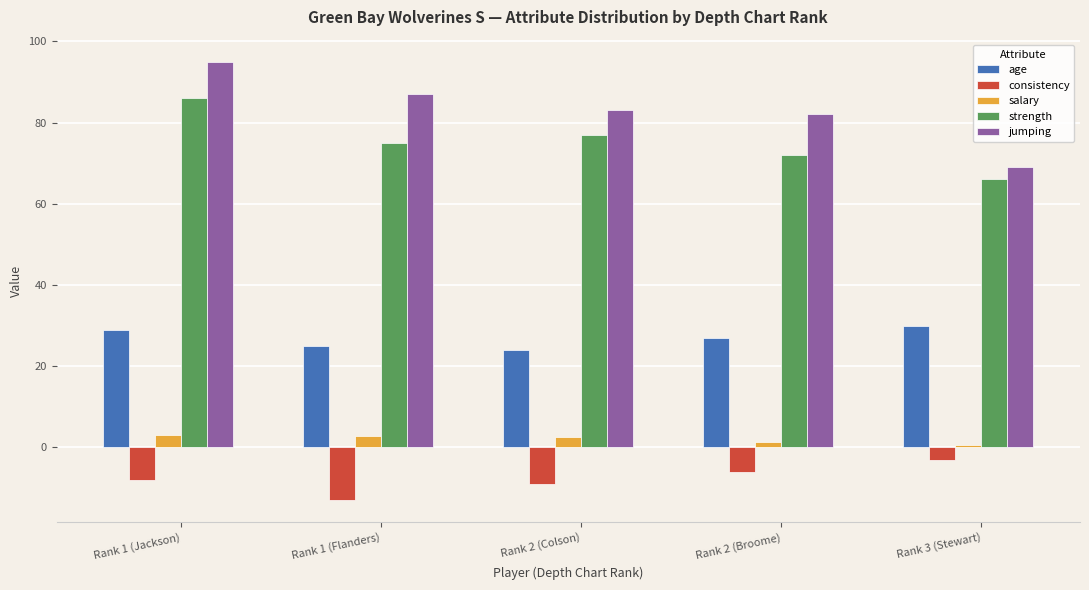

At which category is the sum across all series the highest?

Rank 1 (Jackson)